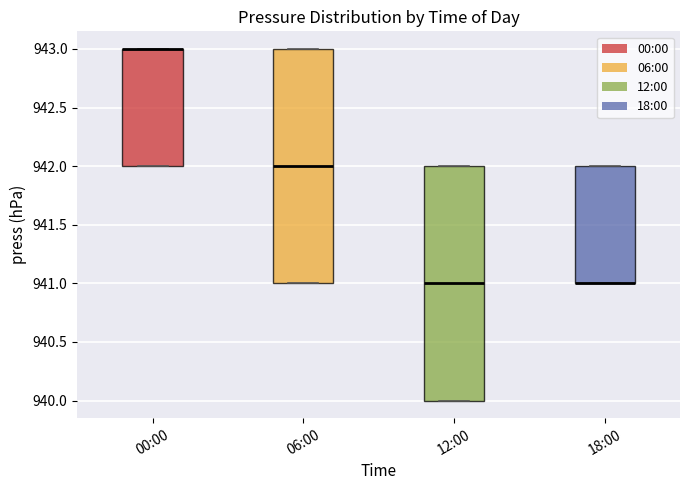

Reading left to right, read every box against the y-axis: the position of its median line, the range the box covers, and the ends of its whiskers. The values are not printed on the chart, so give them approximately, as read against the axis.

00:00: median 943 (drawn on the box's upper edge), box 942 to 943, whiskers 942 to 943
06:00: median 942, box 941 to 943, whiskers 941 to 943
12:00: median 941, box 940 to 942, whiskers 940 to 942
18:00: median 941 (drawn on the box's lower edge), box 941 to 942, whiskers 941 to 942